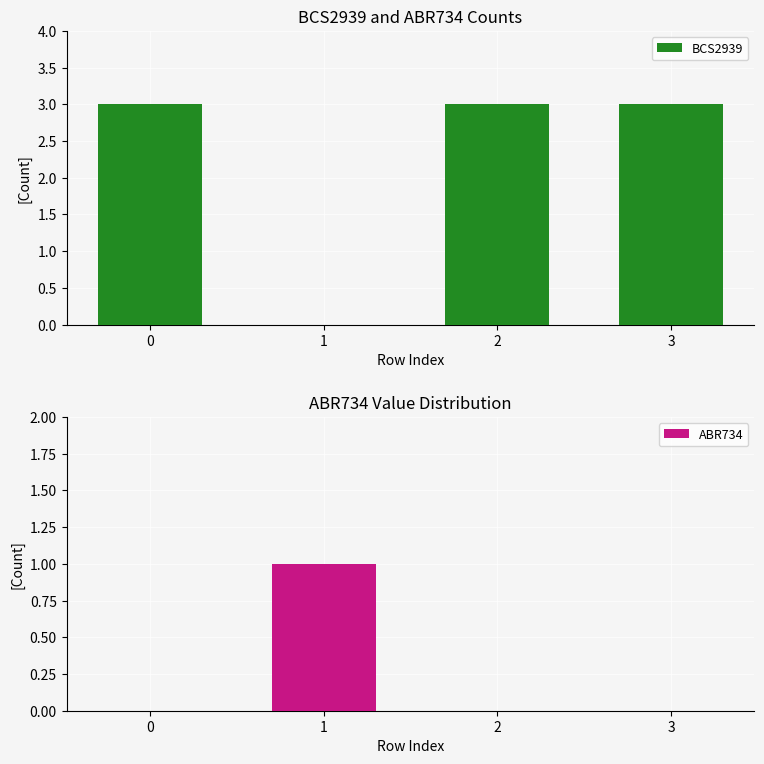

List the series in order of their peak value, lowest first.

ABR734, BCS2939